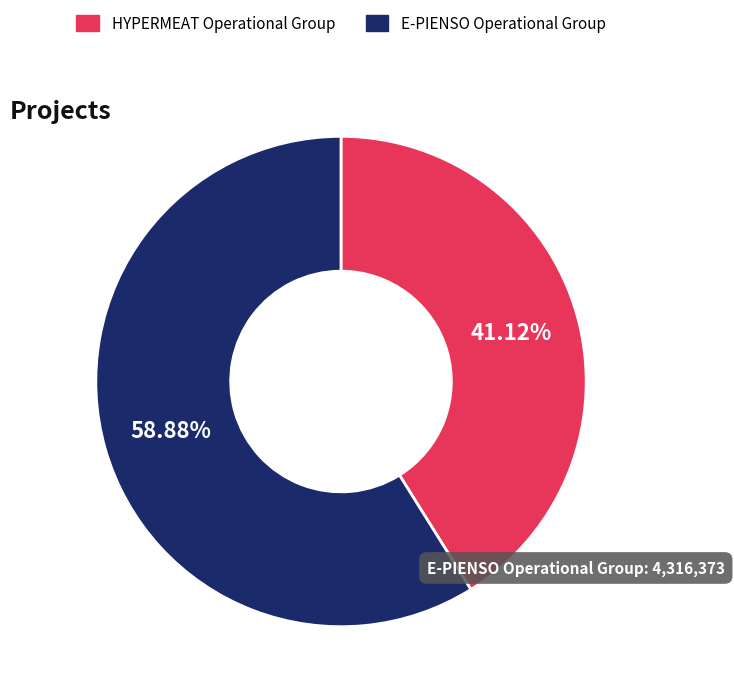

Rank the categories by value from lowest to highest.

HYPERMEAT Operational Group, E-PIENSO Operational Group